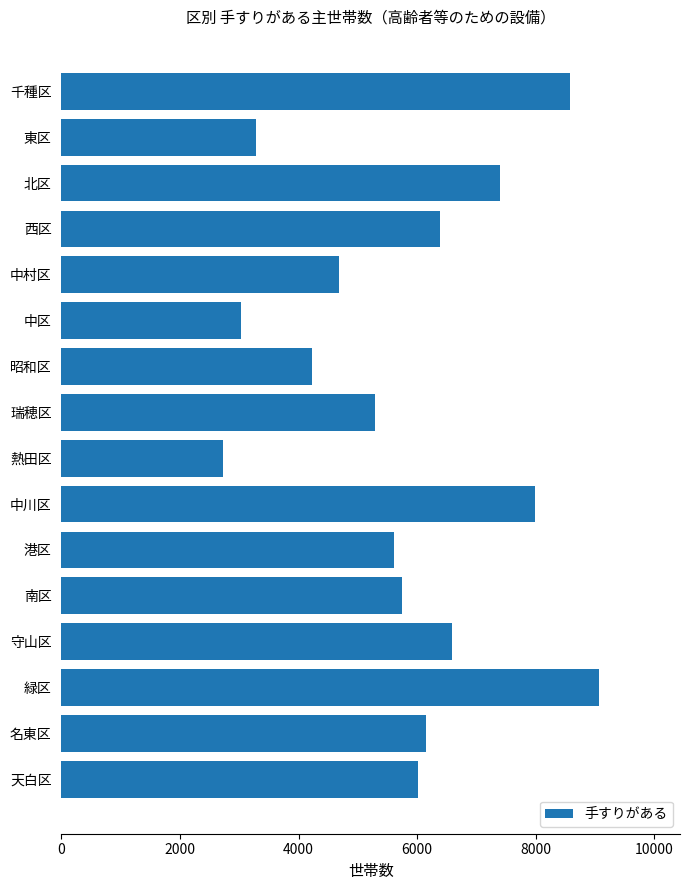

What is the minimum value shown in the chart?

2720